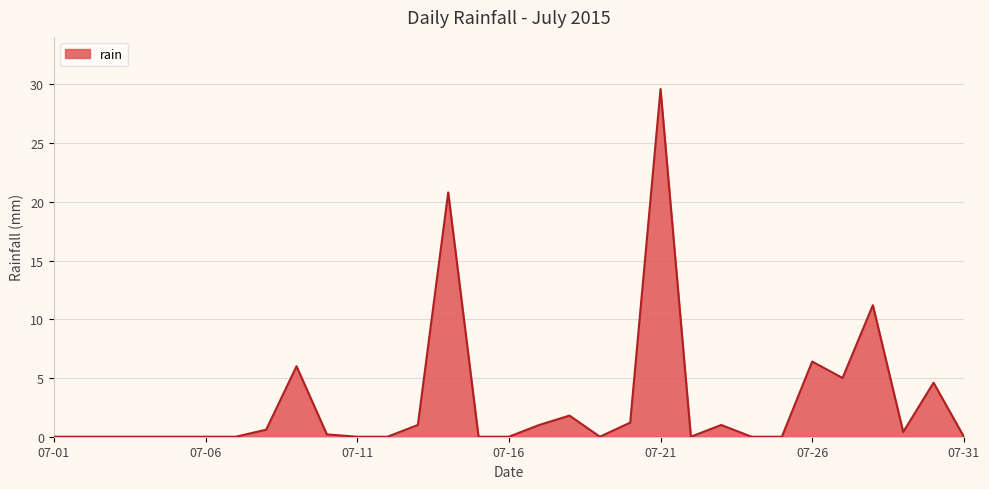

What is the greatest value displayed?

29.6